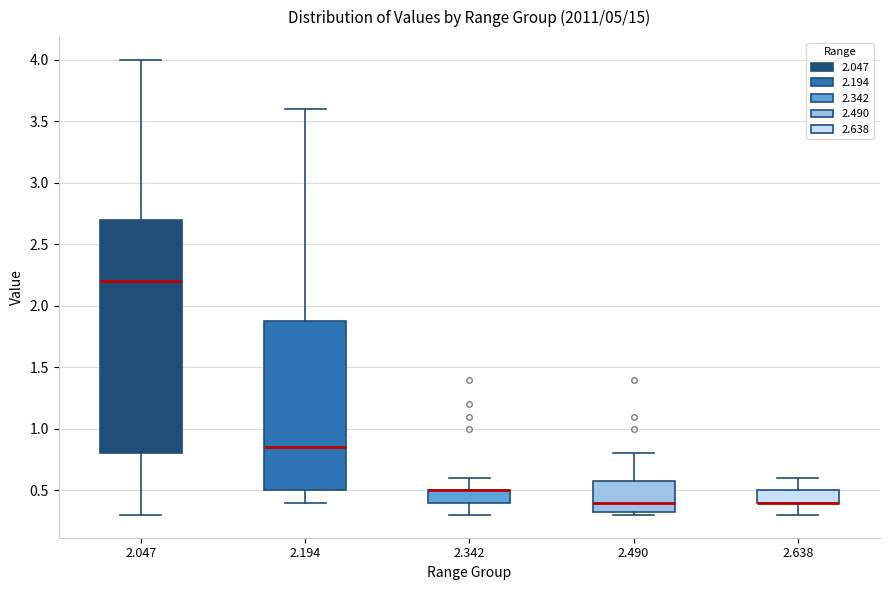

Which box is the tallest, from its lower edge to its upper edge?

2.047